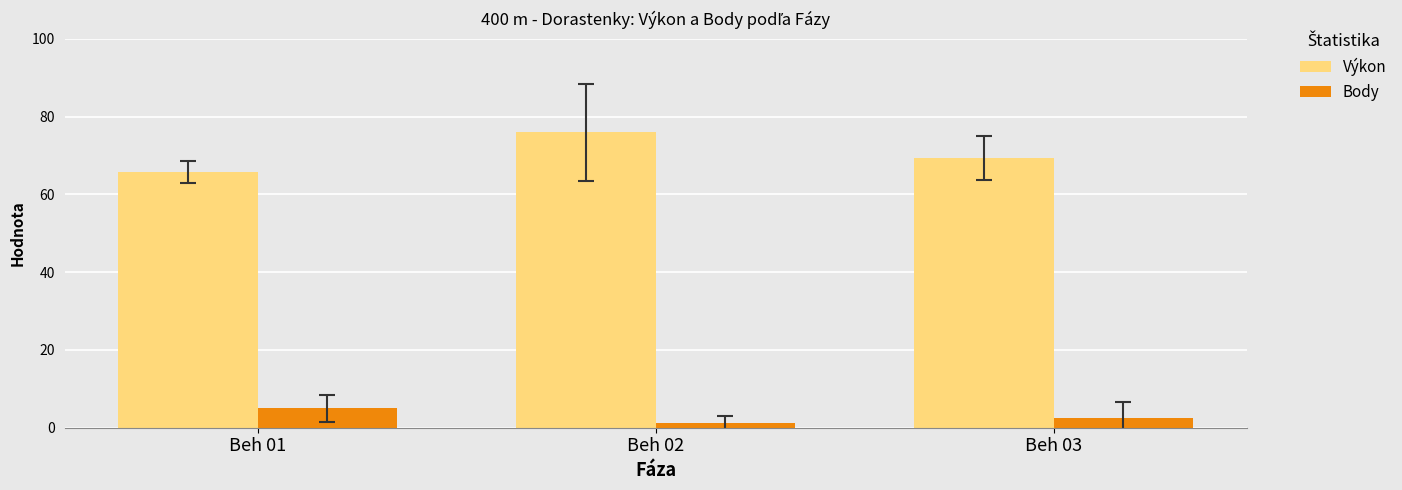

Rank the series by their average value, from lowest to highest.

Body, Výkon